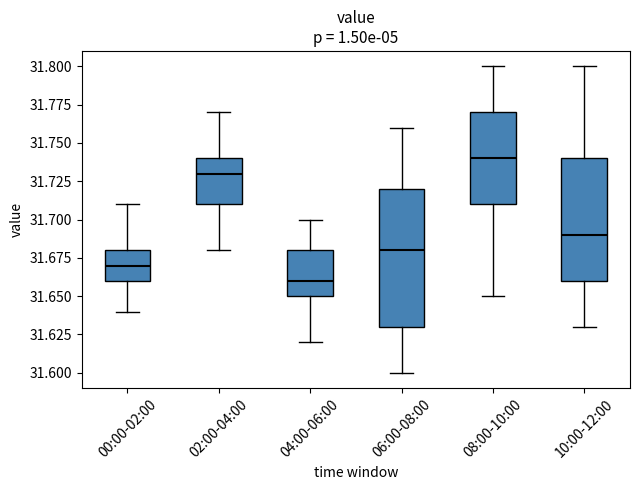

Which box's median line is the highest?

08:00-10:00